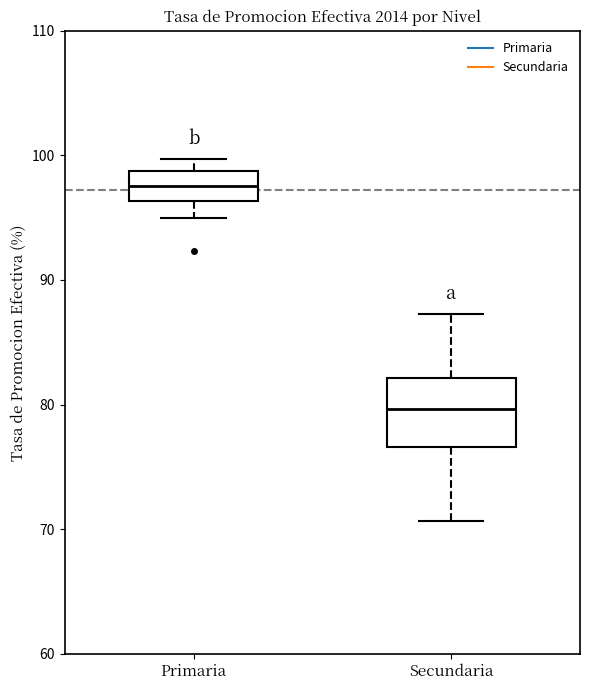

Reading left to right, transcribe this box plot: for each box, give where its median line is, the range the box spans, and where its two whiskers end, as read against the y-axis. The values are not printed on the chart, so give them approximately, as read against the axis.

Primaria: median 98, box 96 to 99, whiskers 95 to 100
Secundaria: median 80, box 77 to 82, whiskers 71 to 87